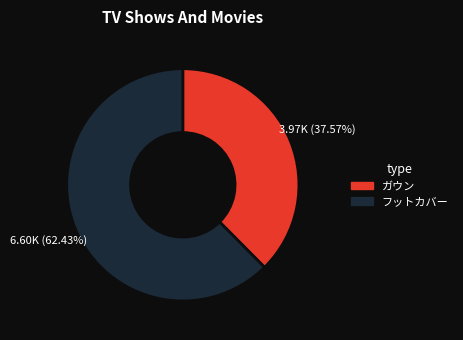

What percentage is the フットカバー slice, to the nearest percent?

62%